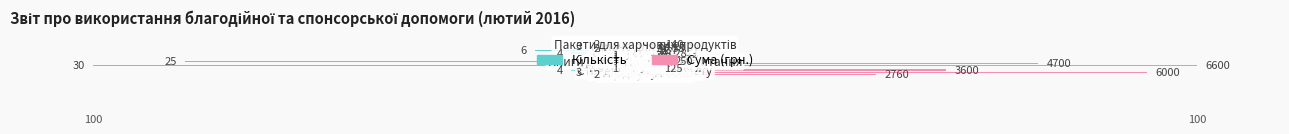

Reading right to left, extract all data points from this chart.

Кількість: -6.7	-10.0	-6.7	-20.0	-13.3	-3.3	-3.3	-3.3	-83.3	-13.3	-100.0	-3.3	-13.3	-10.0	-6.7
Сума: 2.1	1.0	0.8	0.6	1.2	0.5	1.2	0.9	3.8	71.2	100.0	1.9	54.5	90.9	41.8